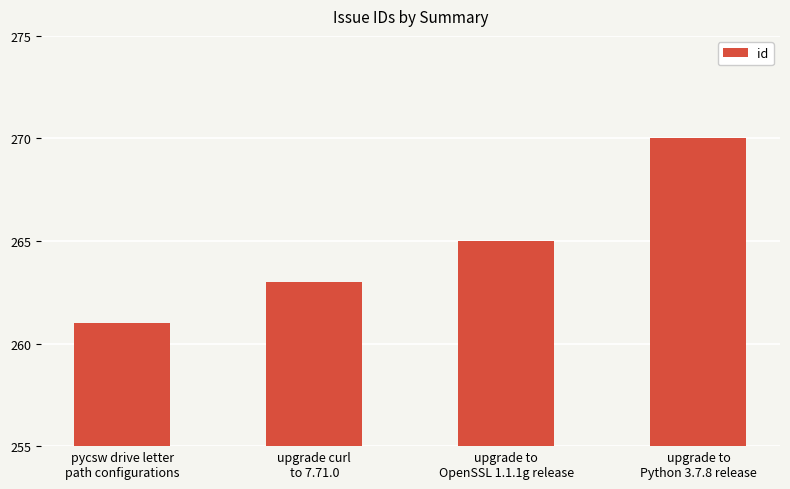

The value at upgrade to
Python 3.7.8 release is 270. True or false?

True